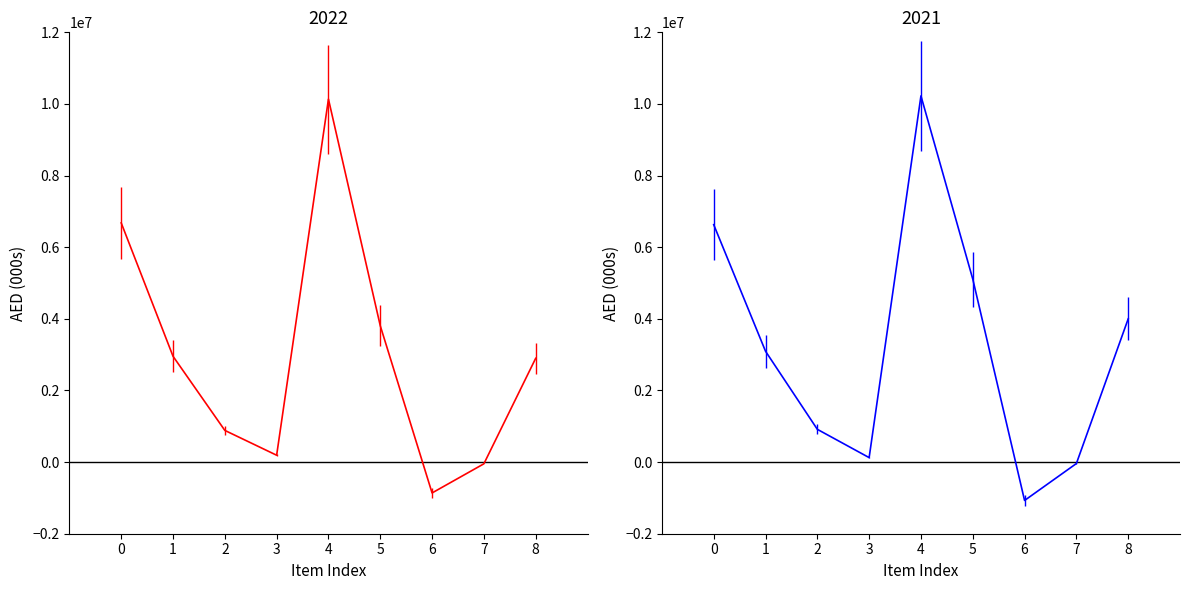

How many negative values does the 2022 (AED 000s) series have?

2